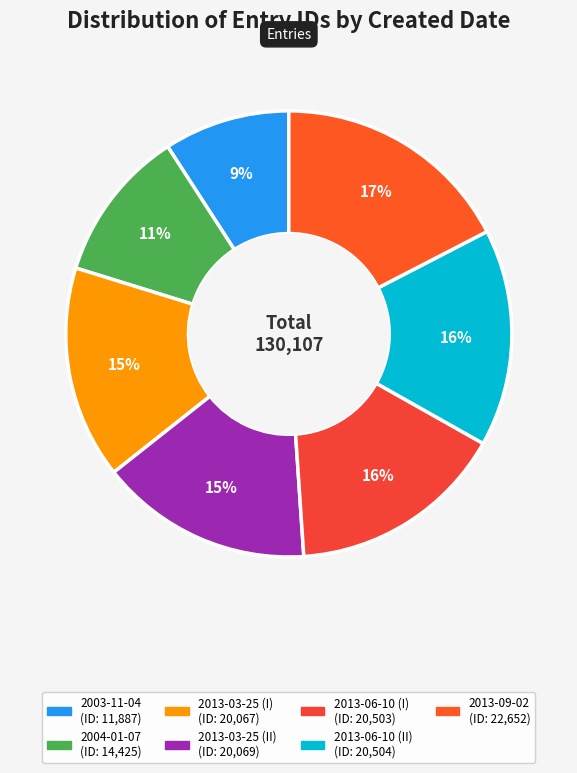

Is it true that 2013-06-10 (I) is 16% of the pie?

True